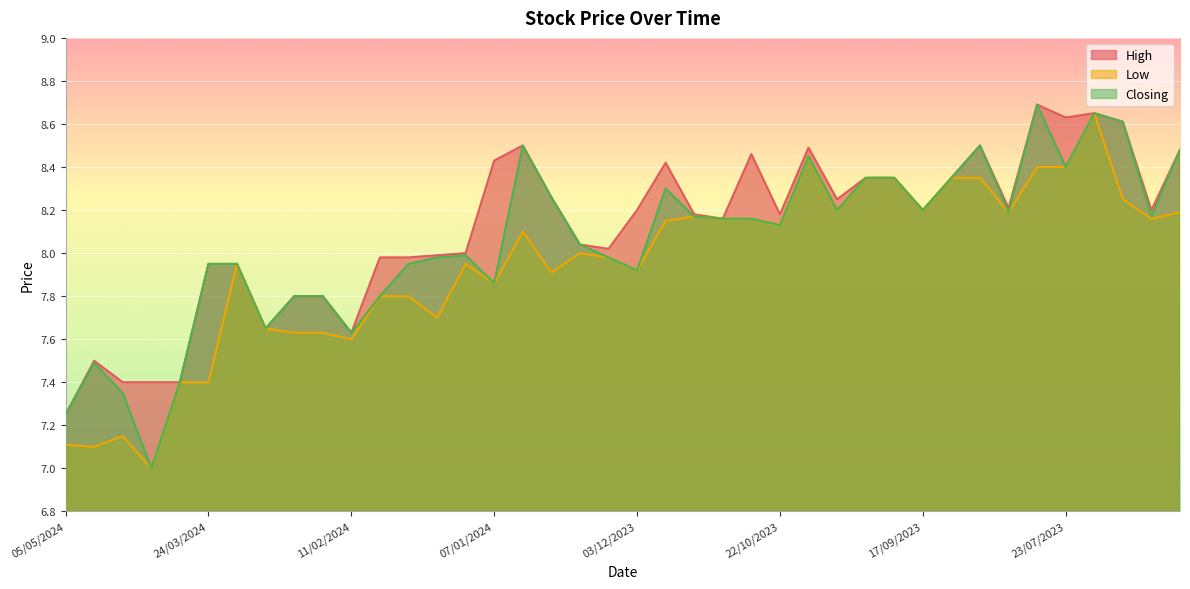

Where is Closing nearest to the value 7?

07/04/2024